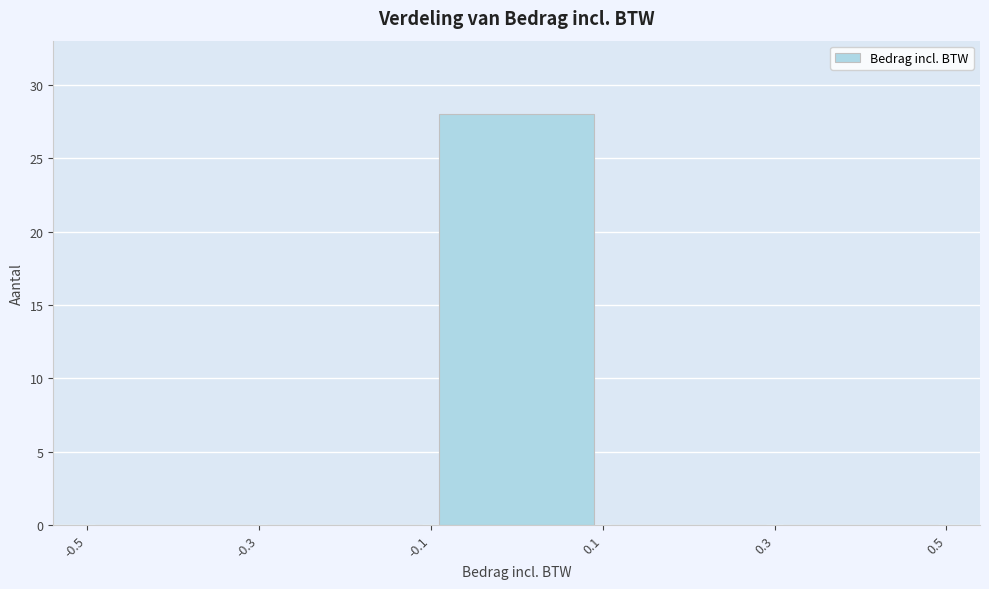

Over which range of the x-axis is the bar tallest?

-0.1 to 0.1